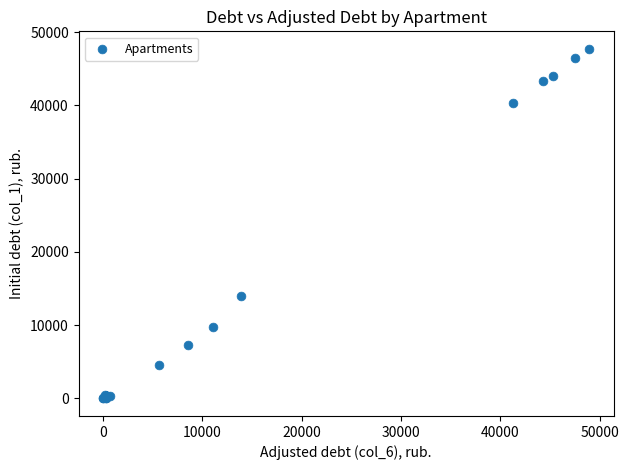

What Y value in the scatter plot is closest to 23857?

14025.9